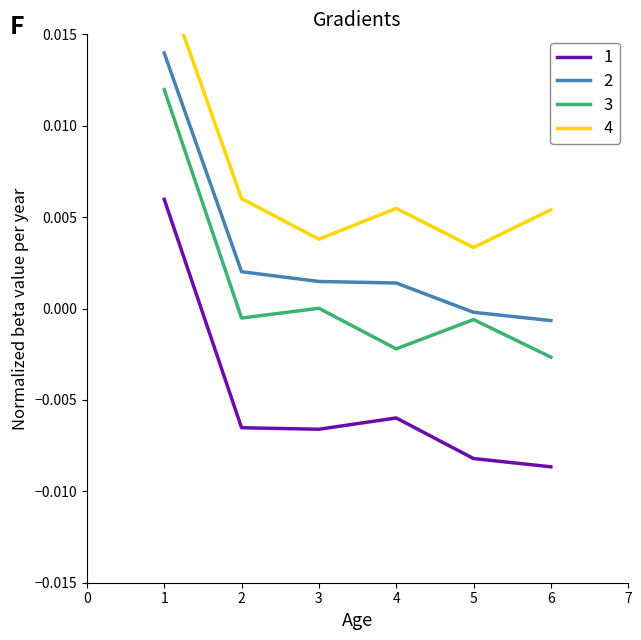

How many positive values does the 1 series have?

1